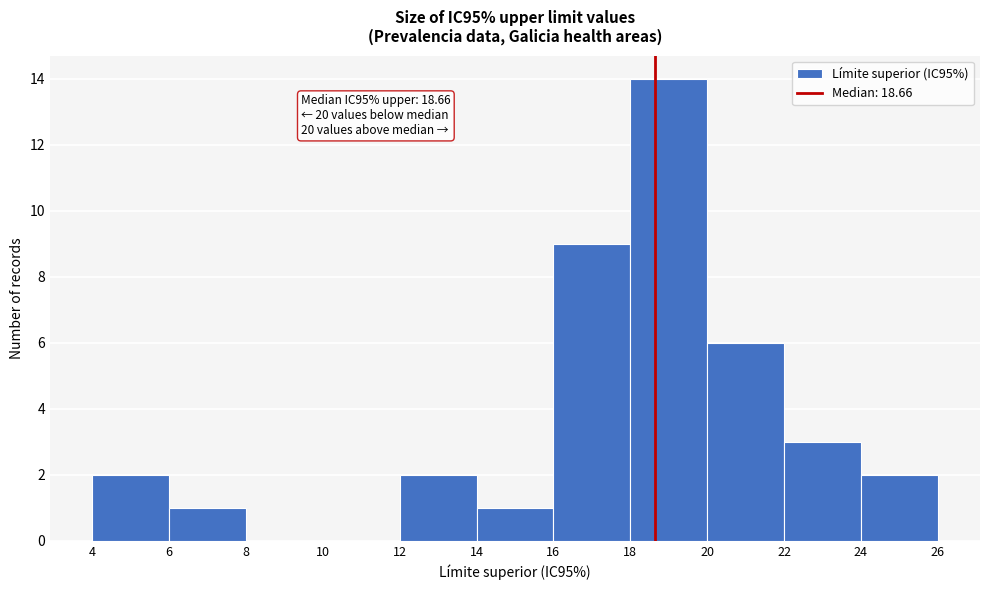

Which range on the x-axis has the tallest bar?

18 to 20